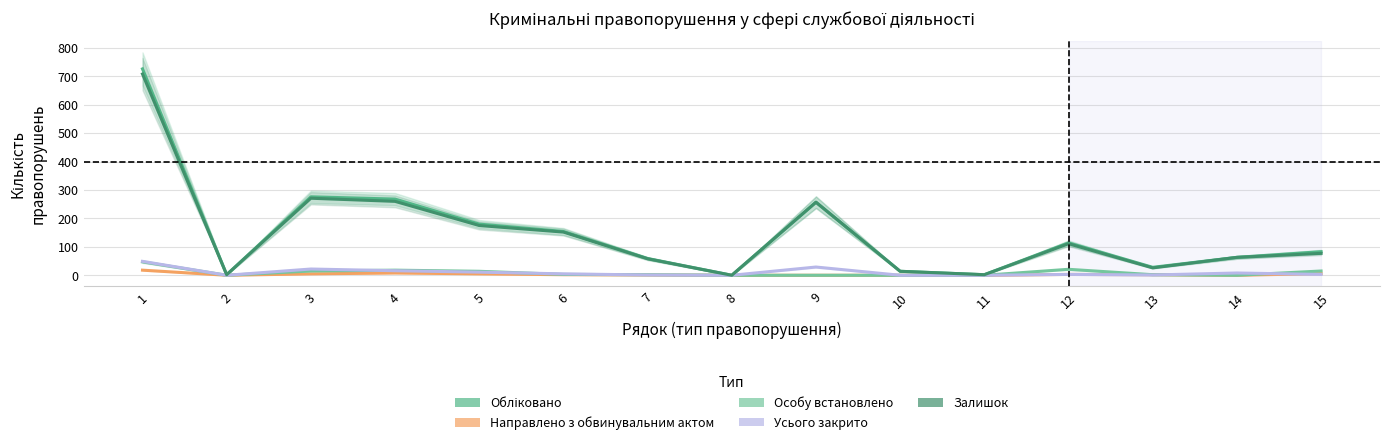

True or false: Направлено з обвинувальним актом and Особу встановлено intersect in this chart.

False